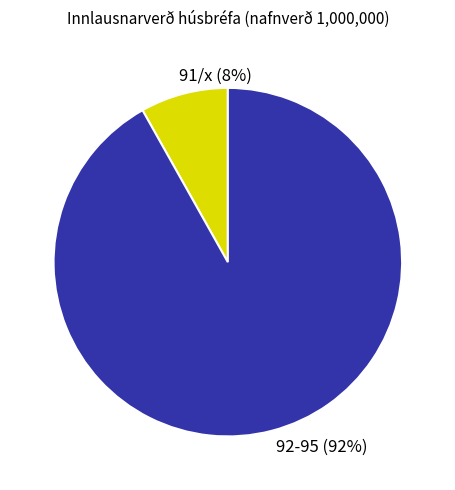

Rank the categories by value from lowest to highest.

91/x (8%), 92-95 (92%)